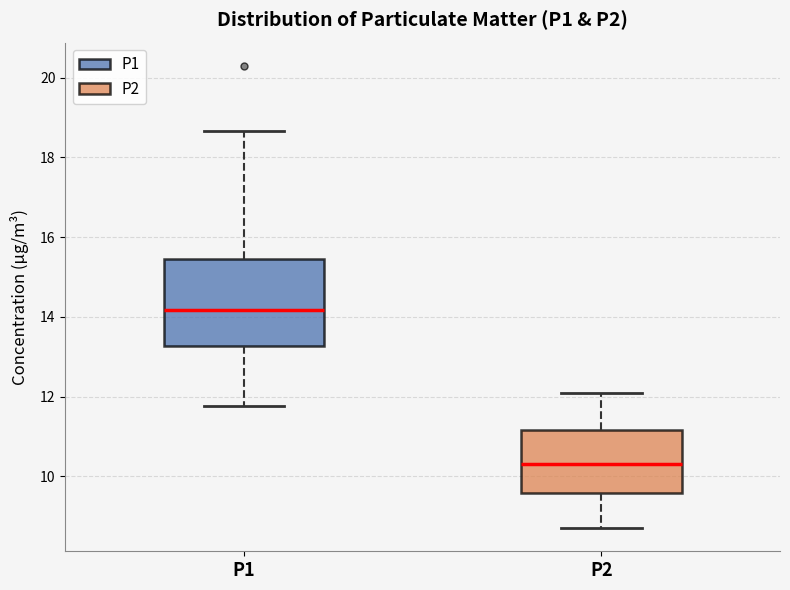

Which box is the tallest, from its lower edge to its upper edge?

P1